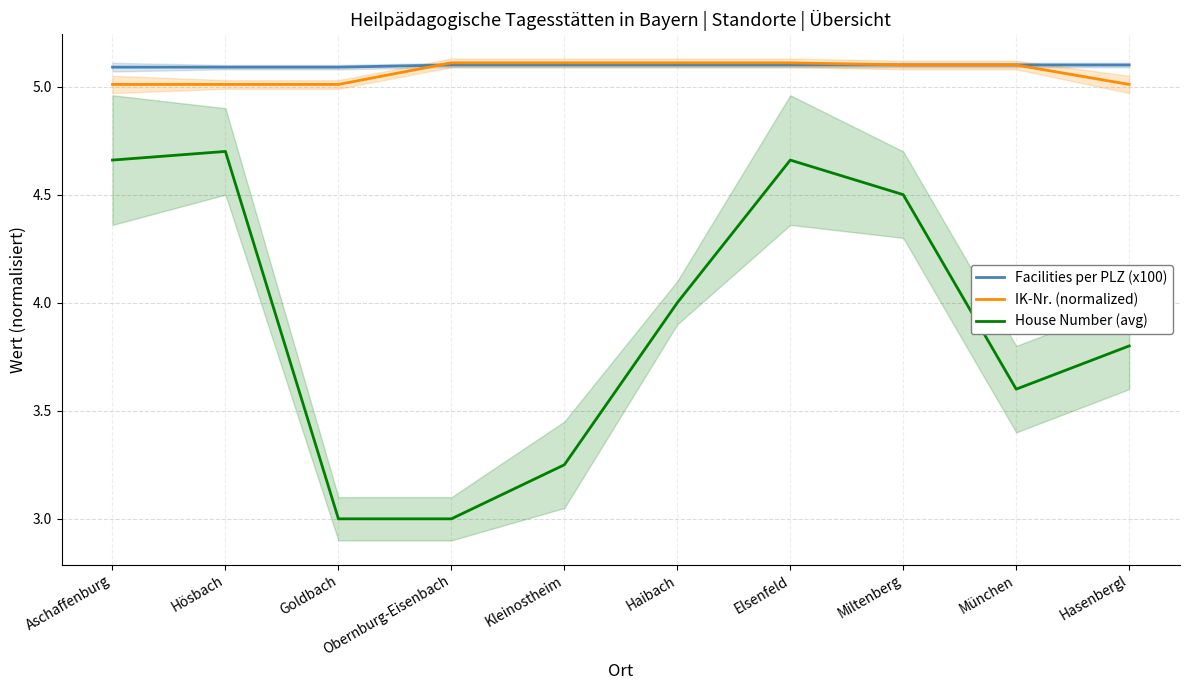

How many values in the House Number (avg) series are below 4?

5